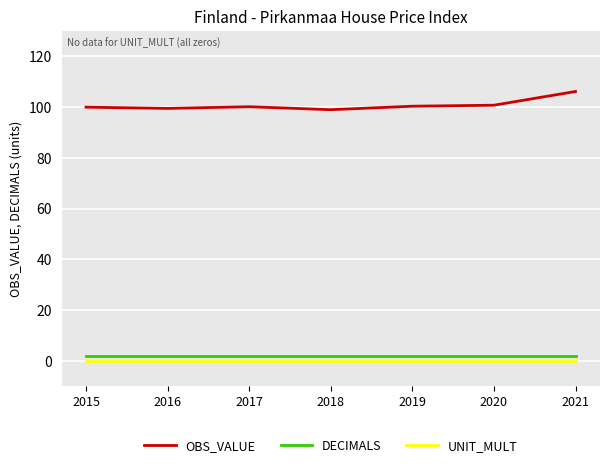

What is the maximum value shown in the chart?

106.2